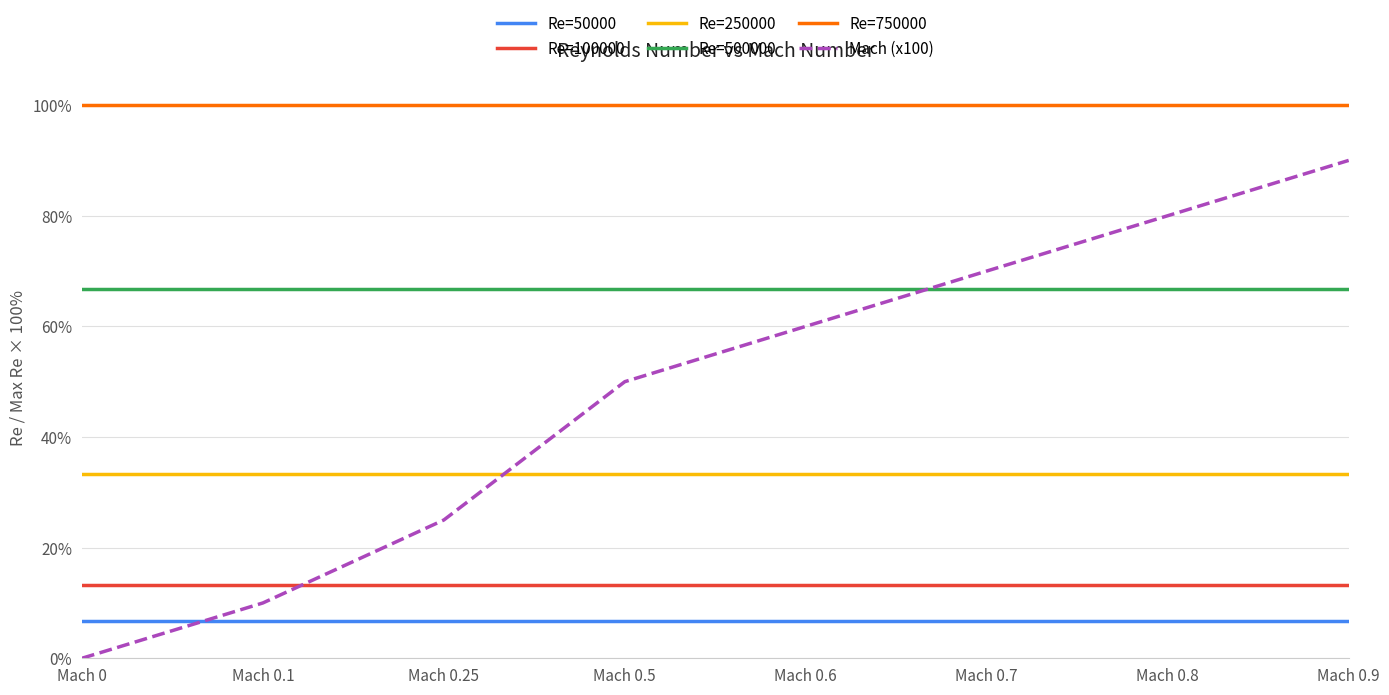

The value of Mach (x100) at Mach 0.7 is 70.0. True or false?

True